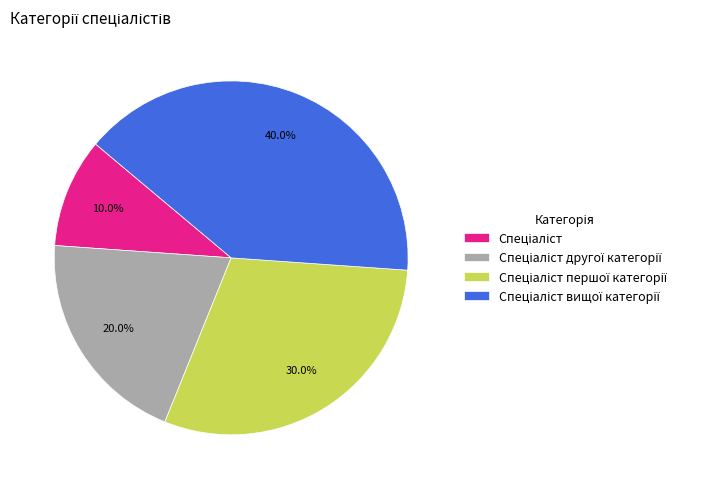

Is there a majority slice in this chart?

No